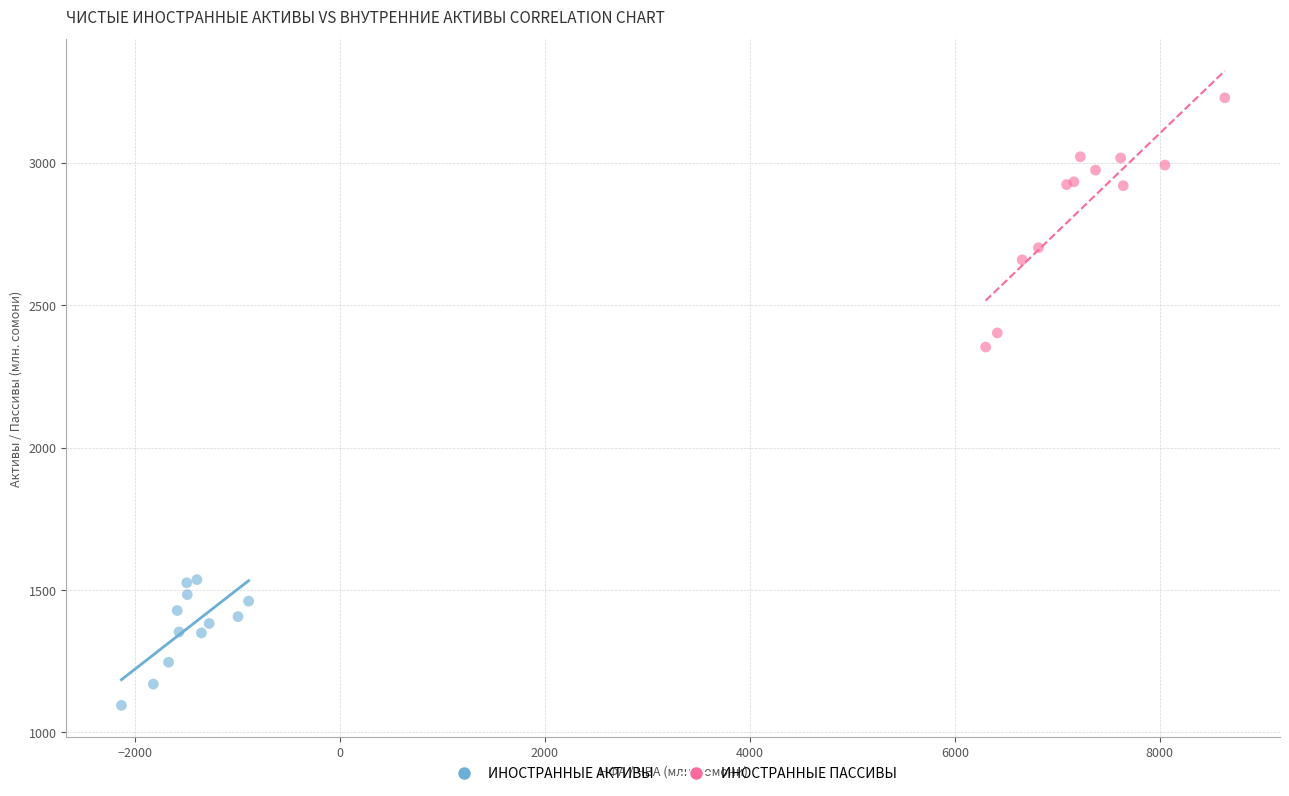

Which series has the largest Y range (max minus min)?

ИНОСТРАННЫЕ ПАССИВЫ